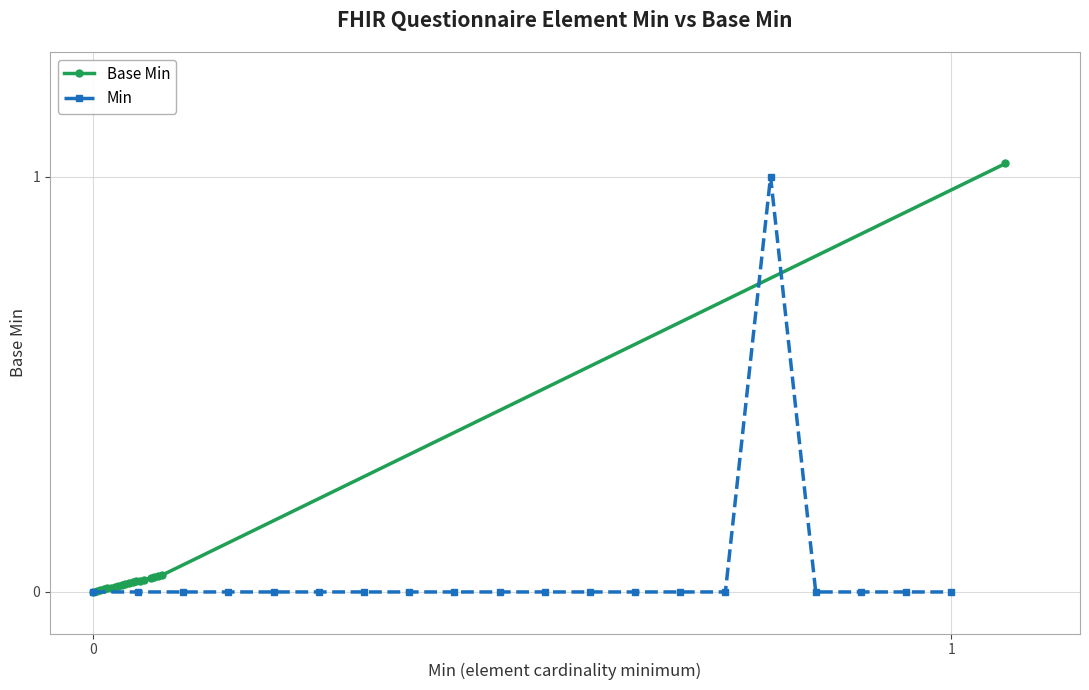

The value of Base Min at 1 is 0.0. True or false?

False